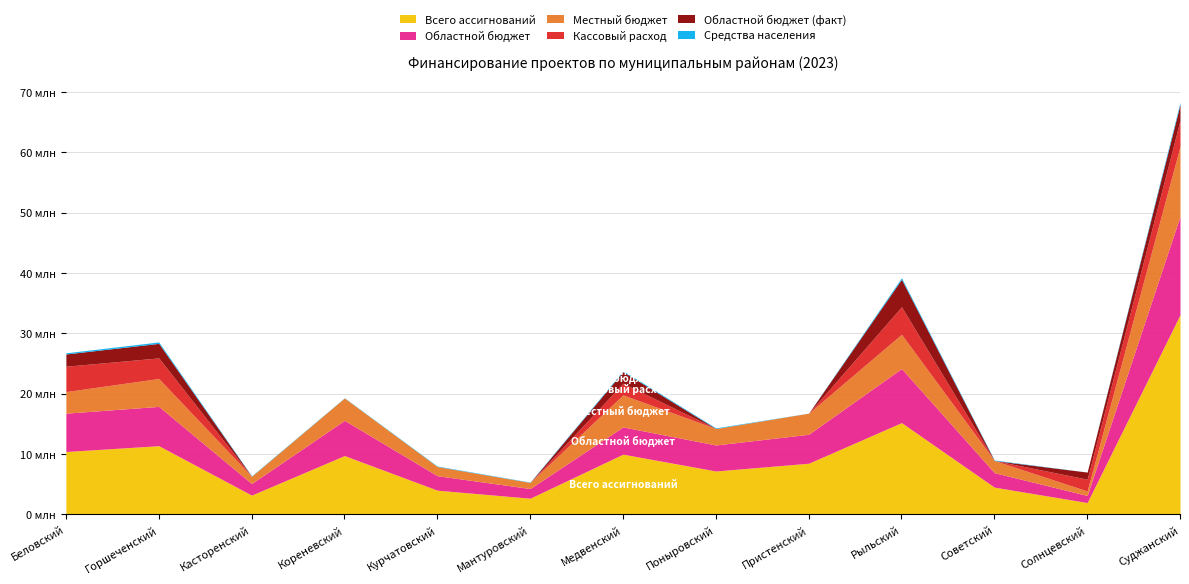

At which category is the sum across all series the highest?

Суджанский